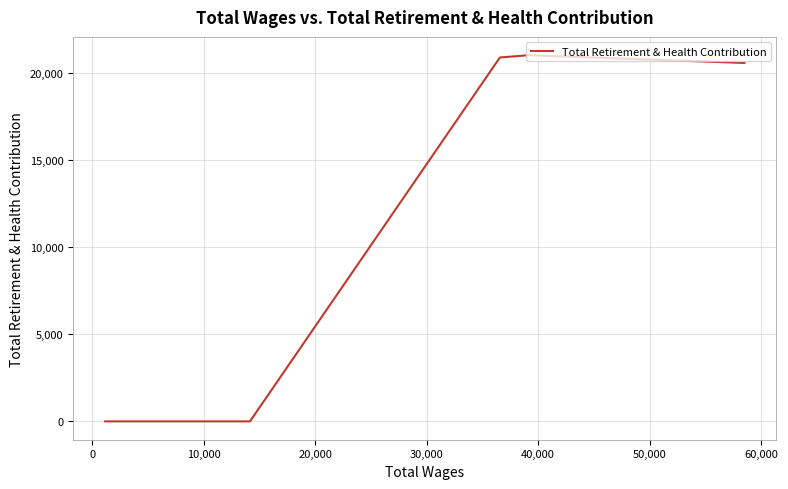

True or false: there are more than 0 points higher than both neighbors.

True